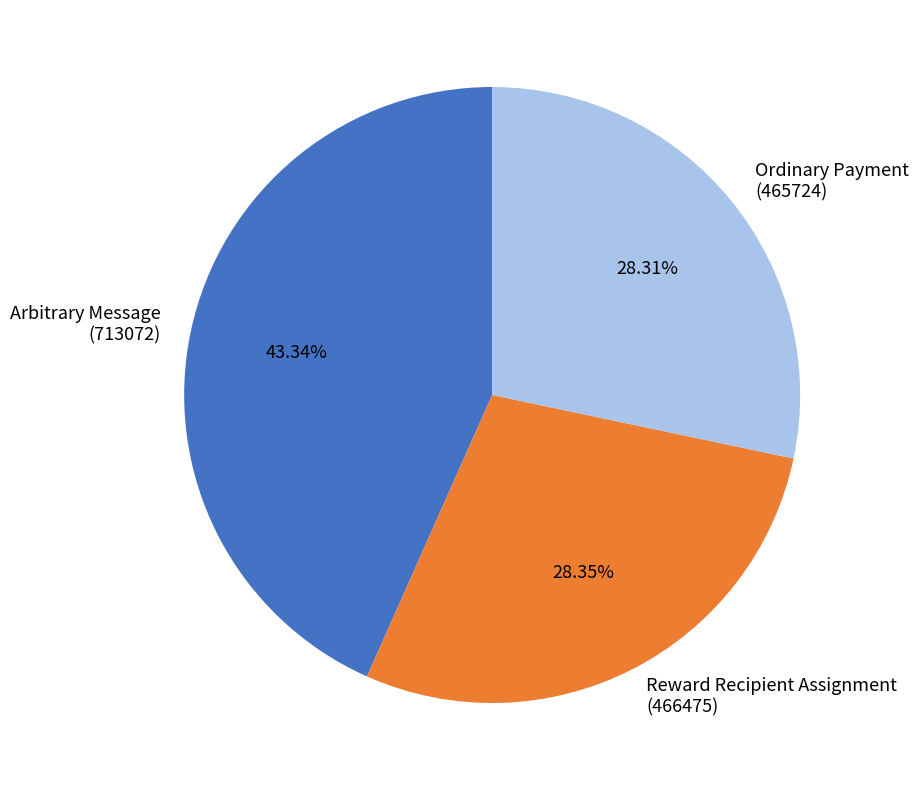

How many segments does this pie chart have?

3